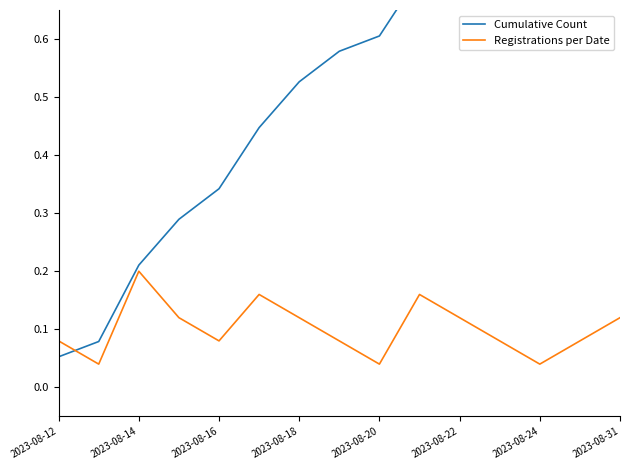

Is it true that Registrations per Date equals 0.0 at 2023-08-16?

False